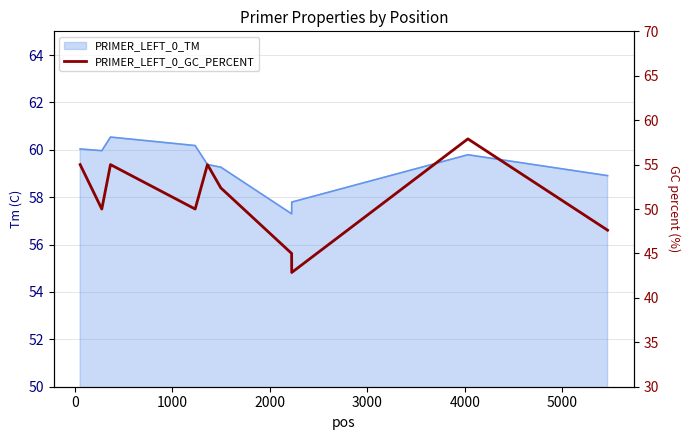

Reading left to right, what are all the values shown in this chart?

55.0	50.0	55.0	50.0	55.0	52.4	45.0	42.9	57.9	47.6